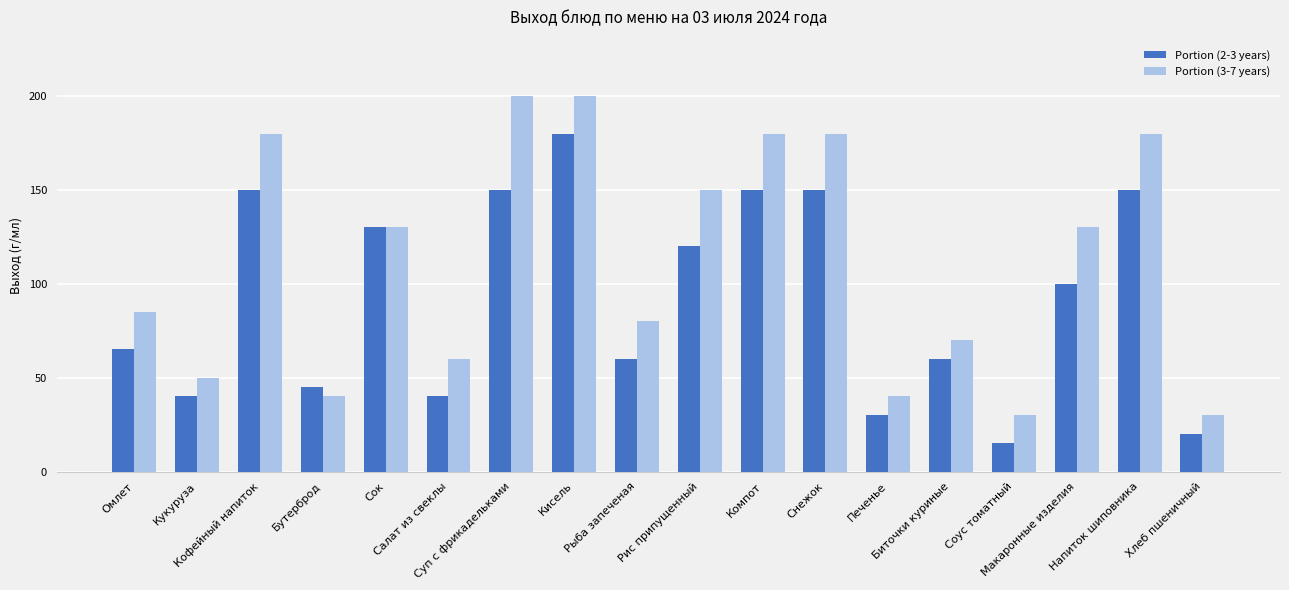

How many distinct data groups are displayed?

2